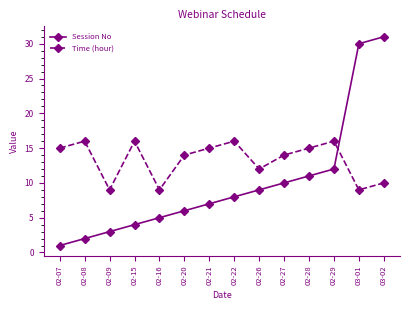

Where is the first local maximum for Time (hour)?

02-08